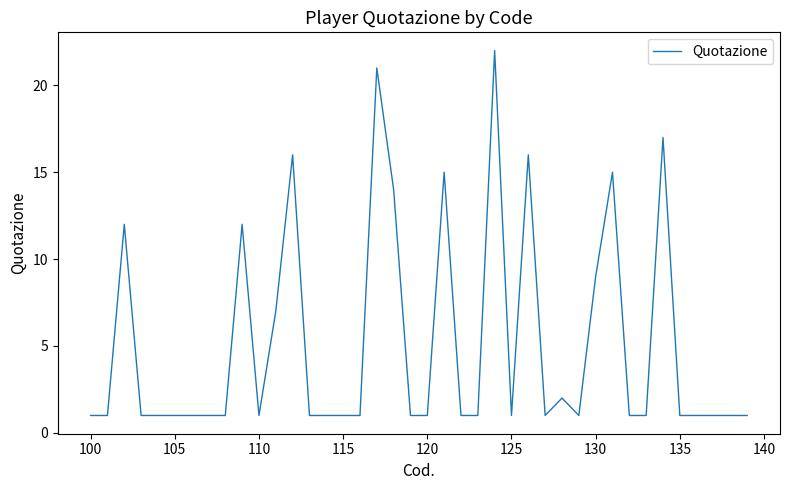

How many distinct data groups are displayed?

1